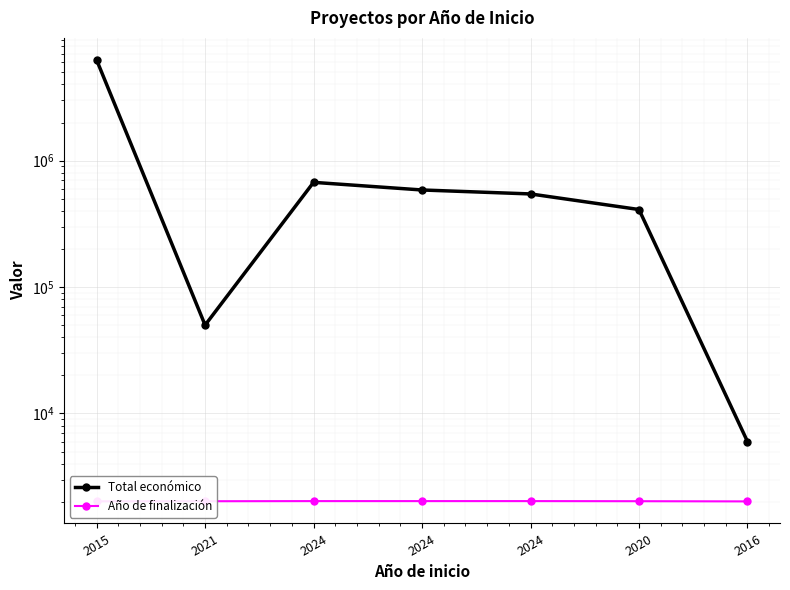

True or false: Año de finalización and Total económico intersect in this chart.

False